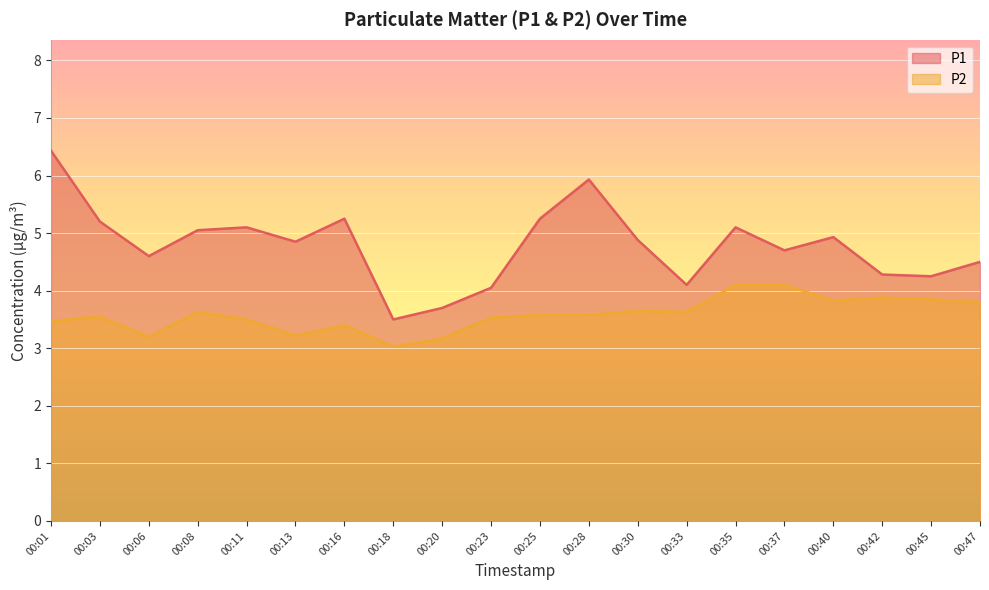

What is the maximum value shown in the chart?

6.4